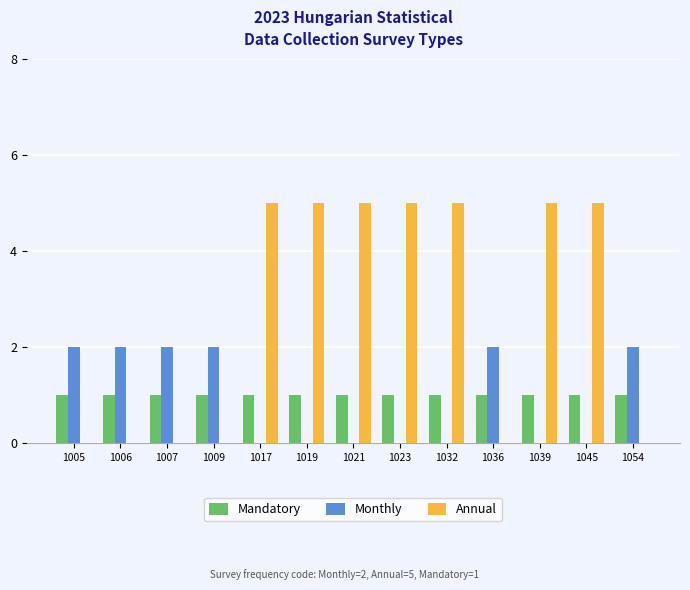

Reading left to right, what are all the values shown in this chart?

Mandatory: 1005=1	1006=1	1007=1	1009=1	1017=1	1019=1	1021=1	1023=1	1032=1	1036=1	1039=1	1045=1	1054=1
Monthly: 1005=2	1006=2	1007=2	1009=2	1017=0	1019=0	1021=0	1023=0	1032=0	1036=2	1039=0	1045=0	1054=2
Annual: 1005=0	1006=0	1007=0	1009=0	1017=5	1019=5	1021=5	1023=5	1032=5	1036=0	1039=5	1045=5	1054=0